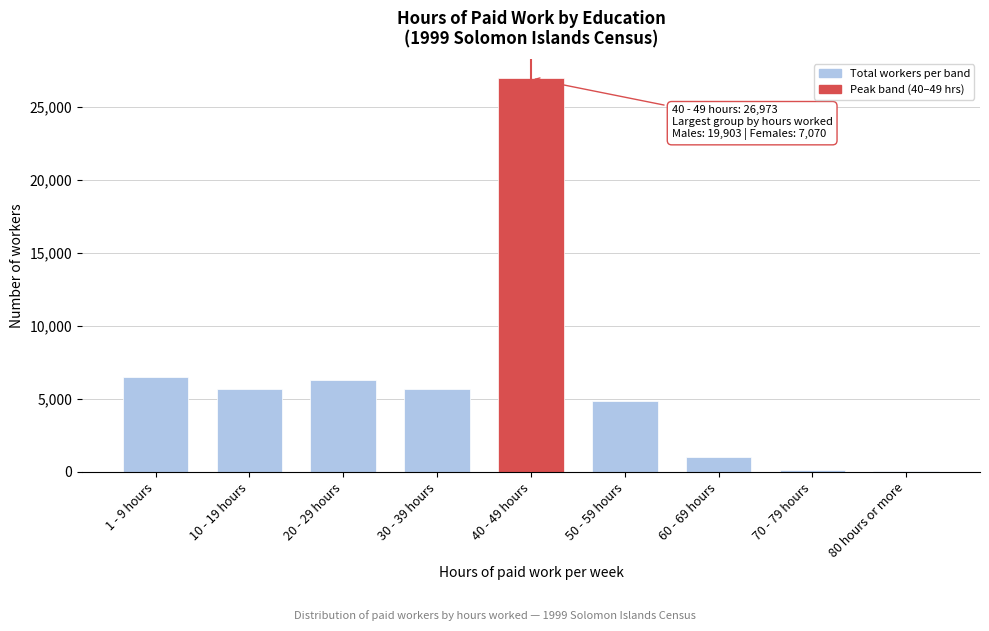

Which label corresponds to the largest value in the chart?

40 - 49 hours